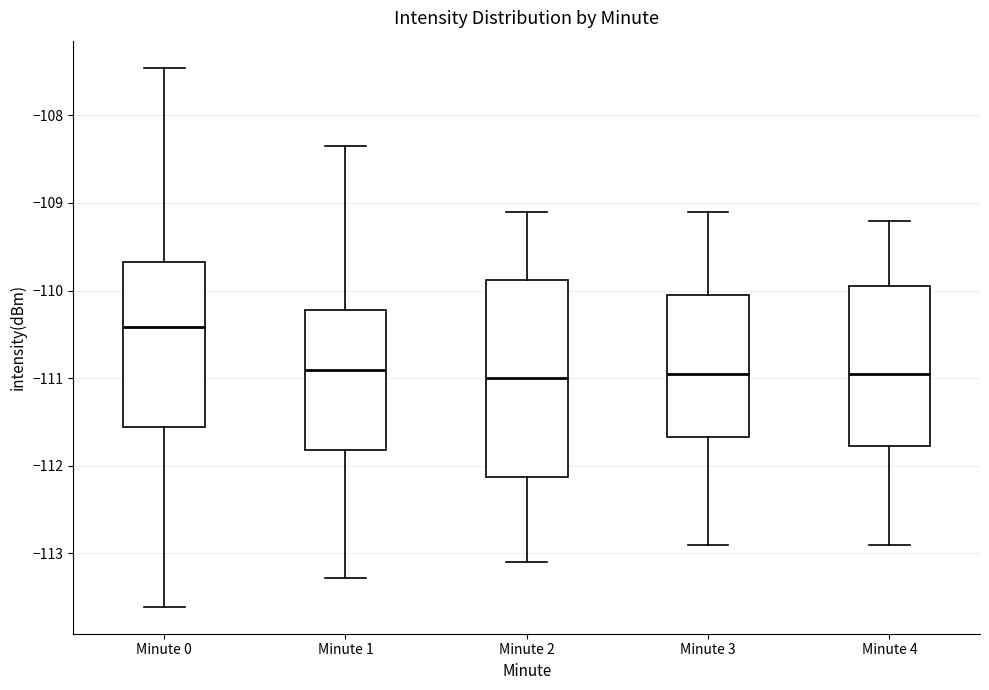

Reading left to right, read every box against the y-axis: the position of its median line, the range the box covers, and the ends of its whiskers. The values are not printed on the chart, so give them approximately, as read against the axis.

Minute 0: median -110.4, box -111.6 to -109.7, whiskers -113.6 to -107.5
Minute 1: median -110.9, box -111.8 to -110.2, whiskers -113.3 to -108.3
Minute 2: median -111.0, box -112.1 to -109.9, whiskers -113.1 to -109.1
Minute 3: median -110.9, box -111.7 to -110.0, whiskers -112.9 to -109.1
Minute 4: median -110.9, box -111.8 to -109.9, whiskers -112.9 to -109.2